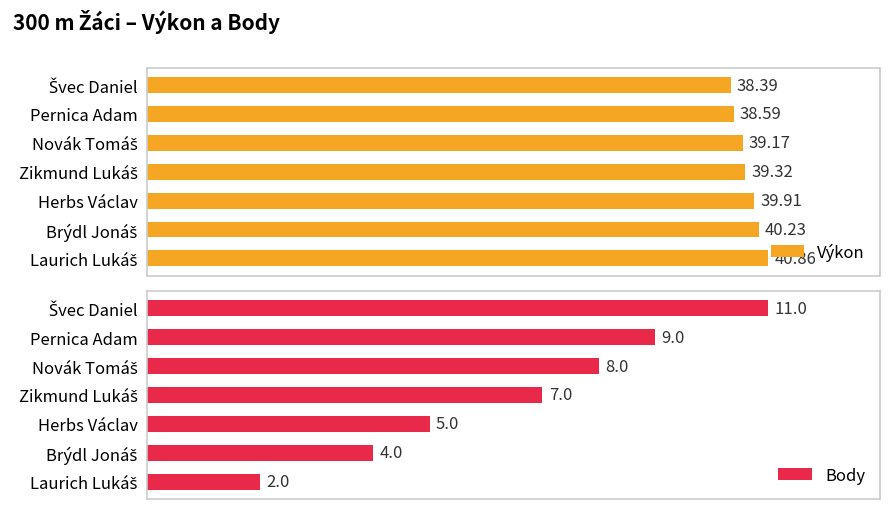

Which series has the widest spread of values?

Body